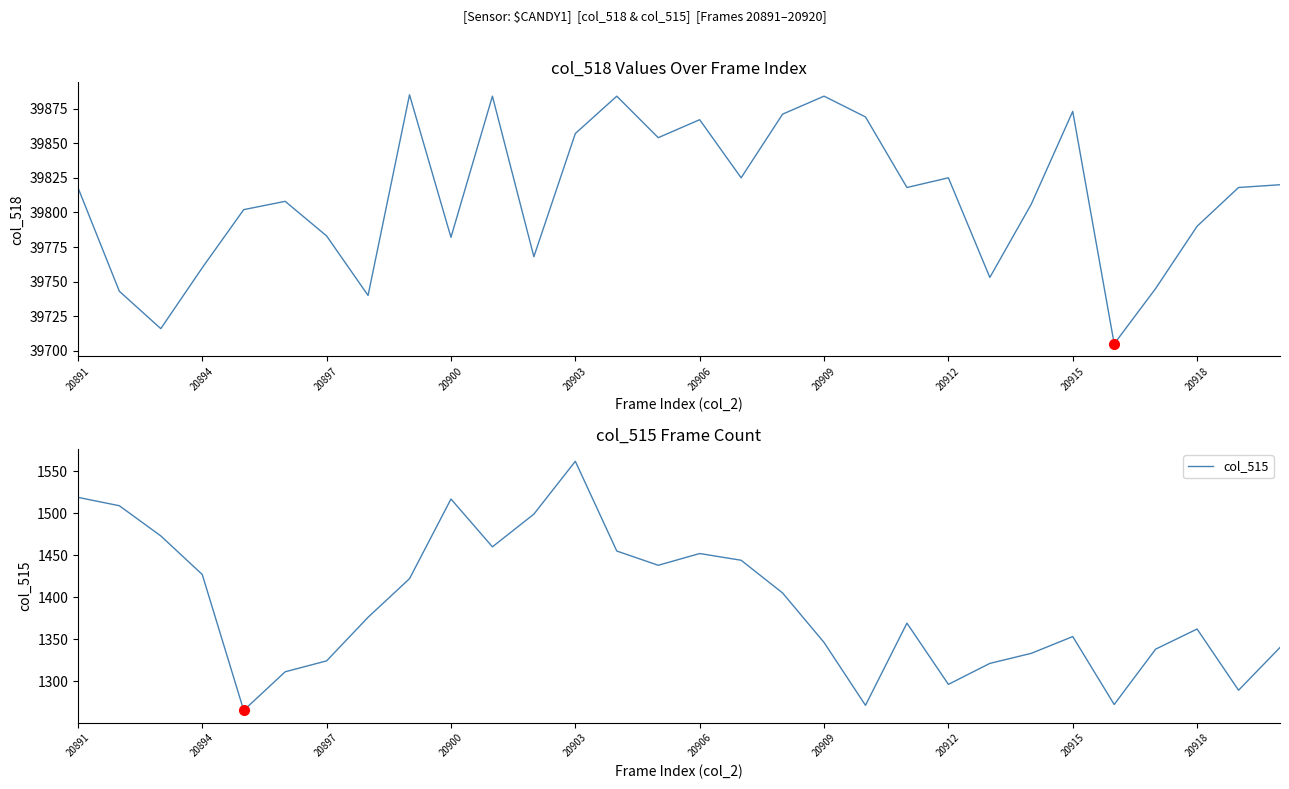

True or false: col_515 and col_518 intersect in this chart.

False